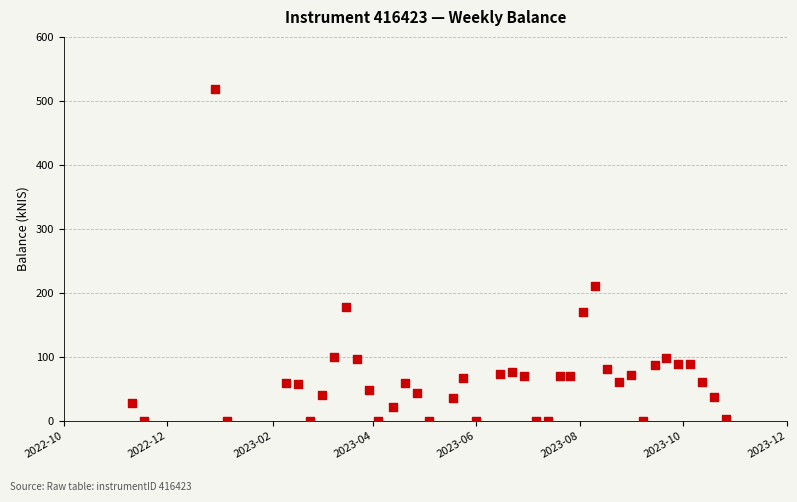

What Y value in the scatter plot is closest to 259?

210.3